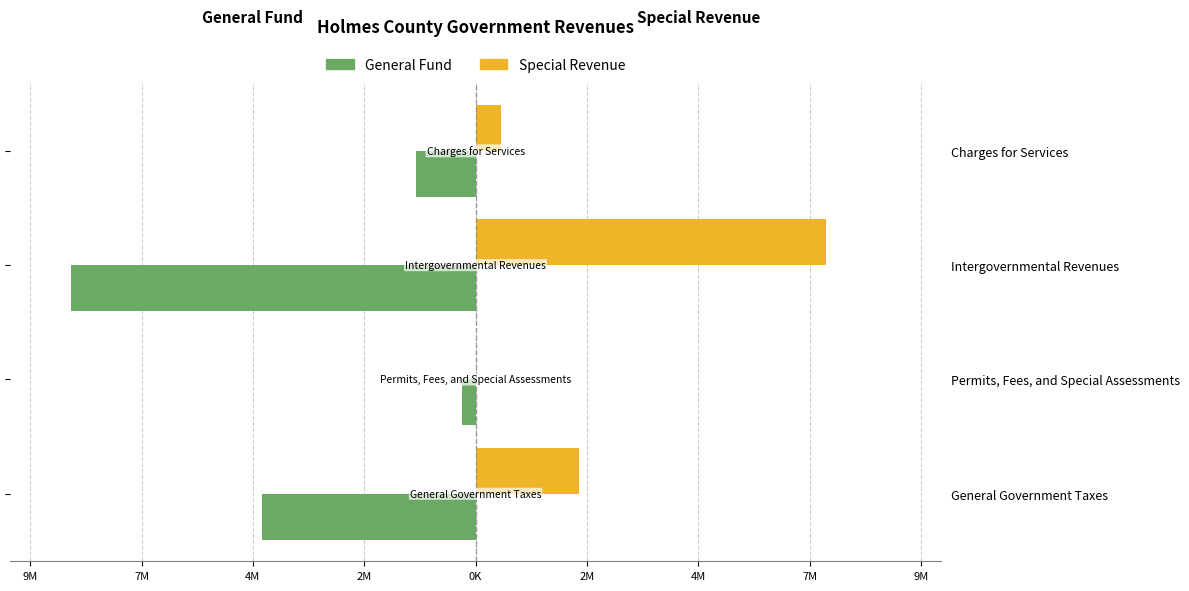

How many General Fund values are between -4722644 and -289764?

3